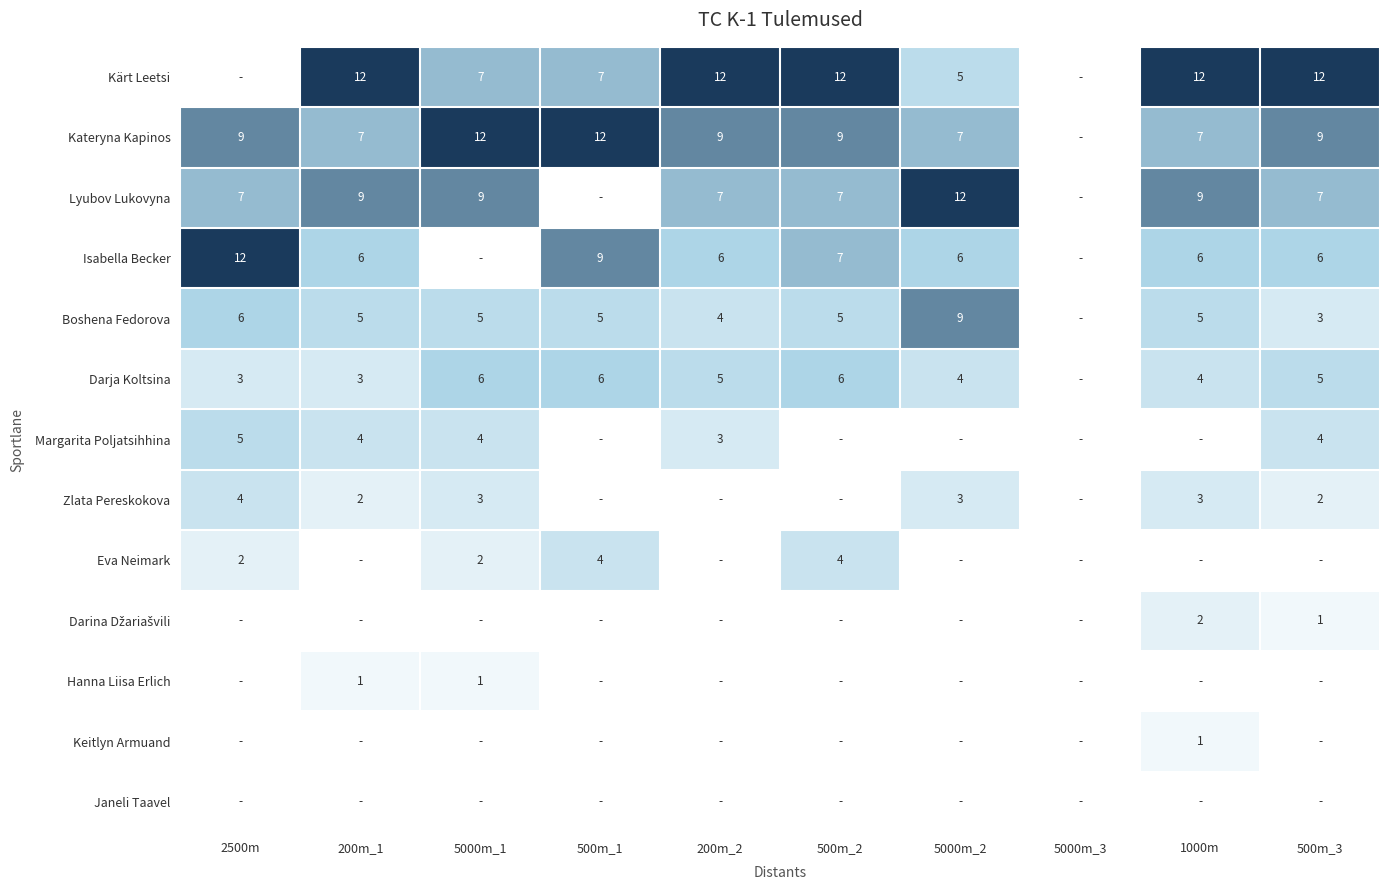

True or false: Kärt Leetsi has a value of 2 at 500m_1.

False